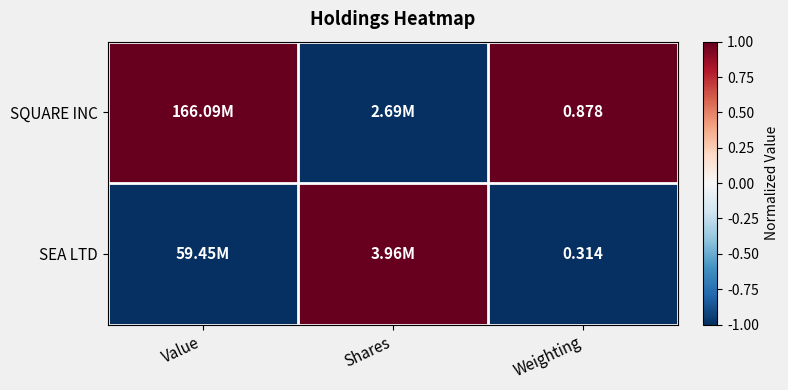

What is the greatest value displayed?

1